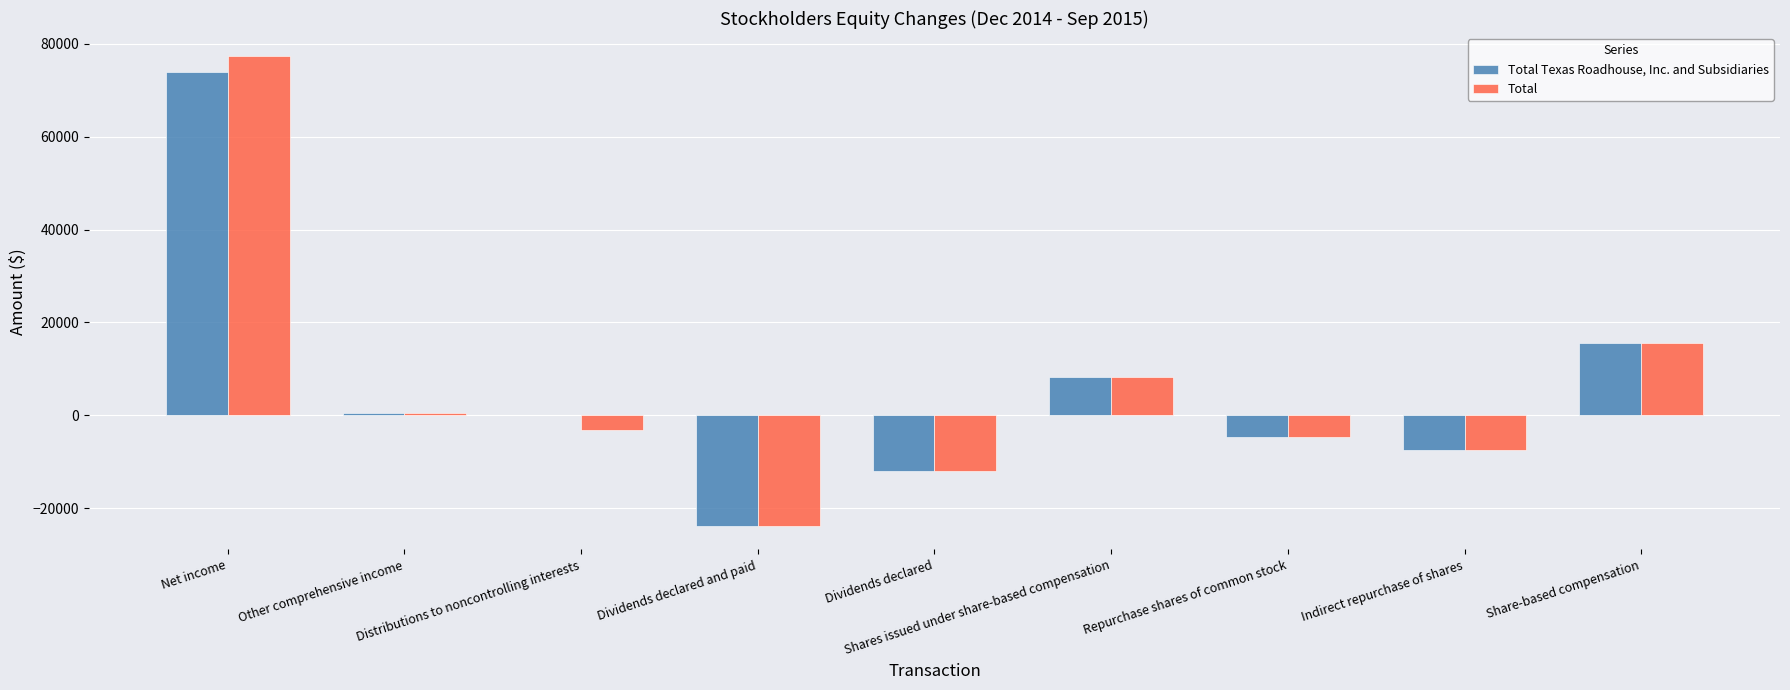

How many distinct data groups are displayed?

2